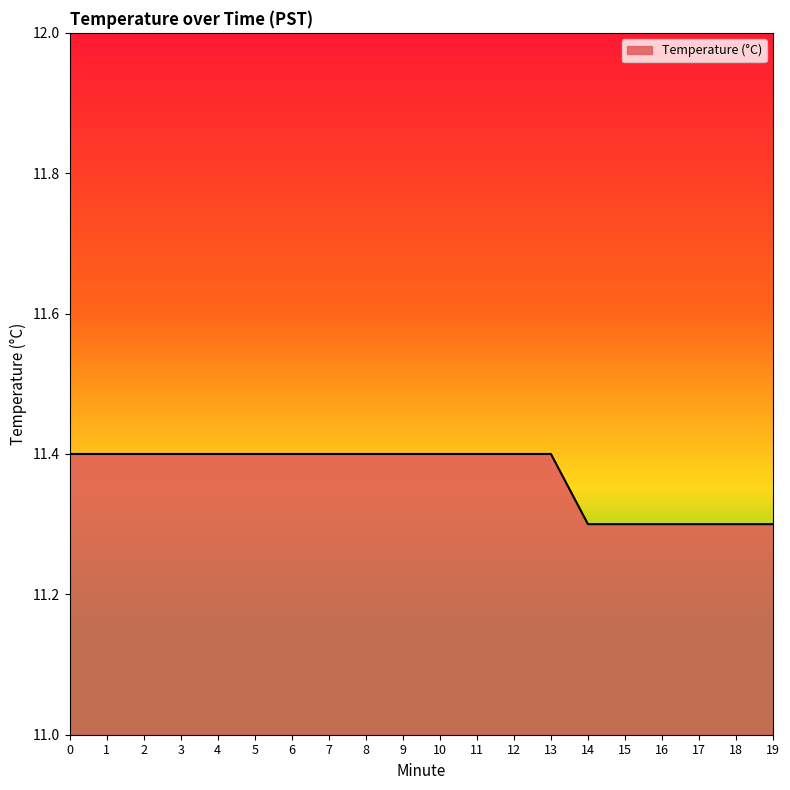

What is the minimum value shown in the chart?

11.3